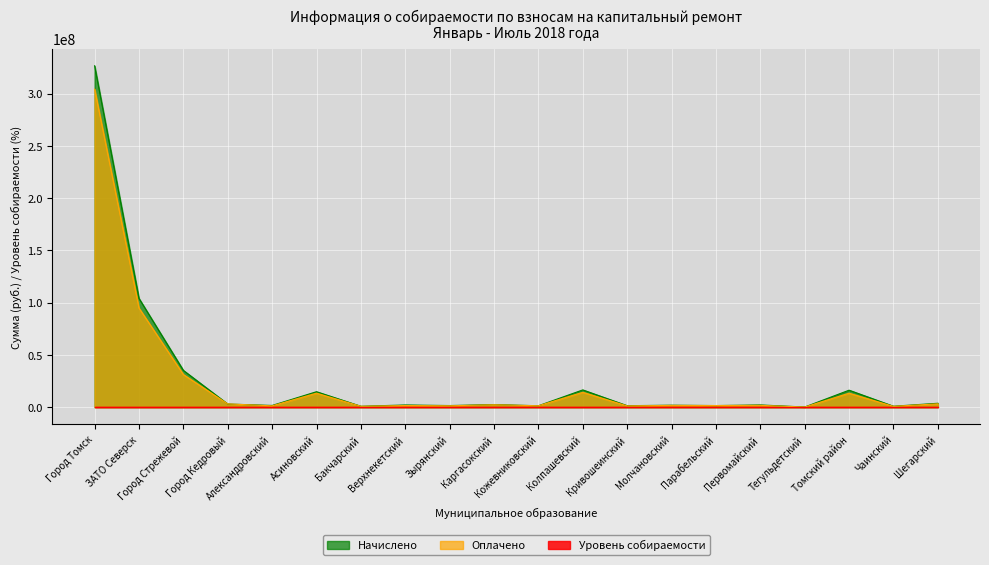

How many interior local valleys does the Начислено series have?

8